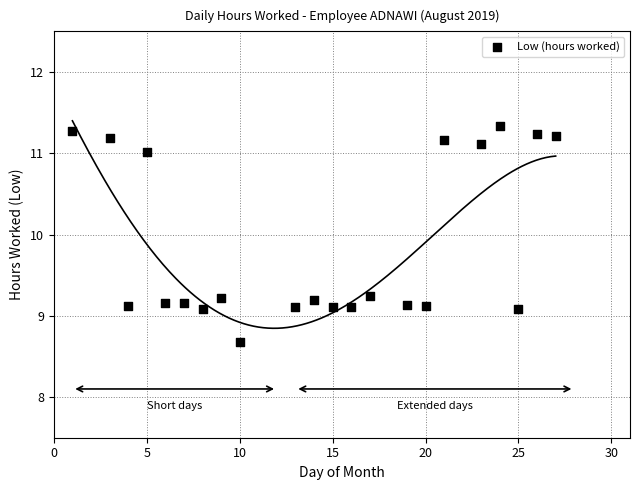

What is the range of Y values (max minus min)?

2.7